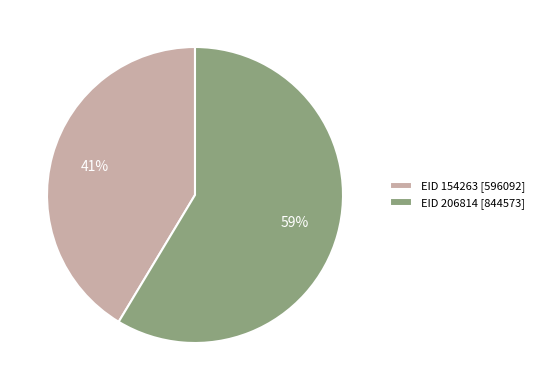

Is the sum of EID 154263 [596092] and EID 206814 [844573] greater than half?

Yes